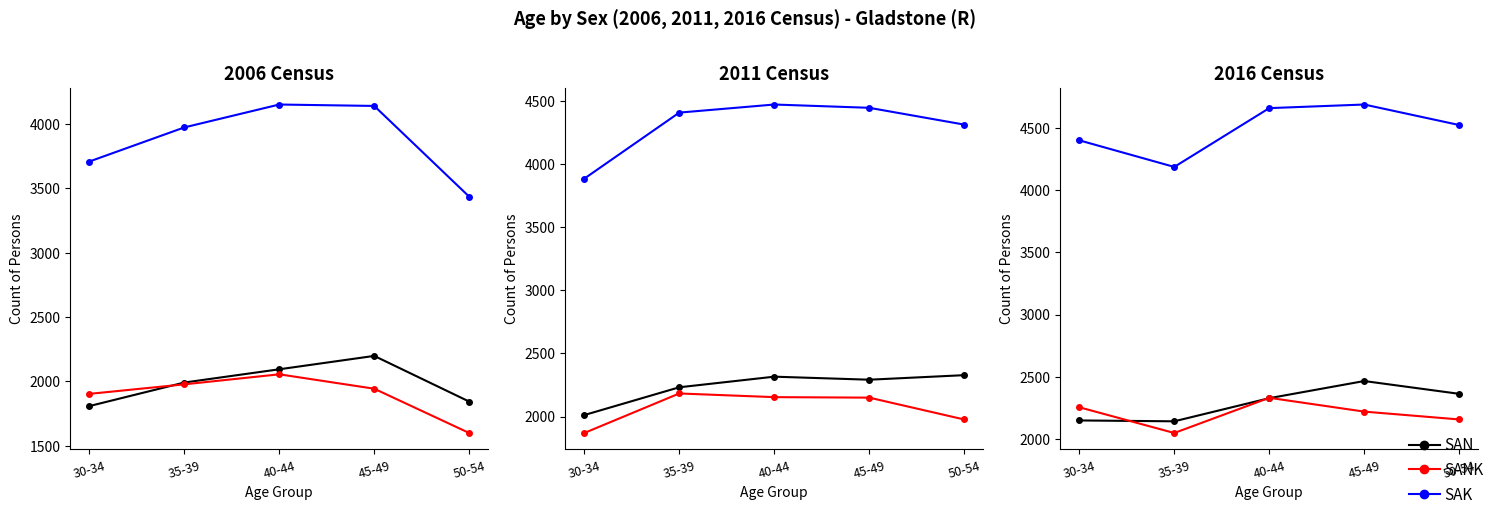

What is the label of the 4th point from the left?

45-49